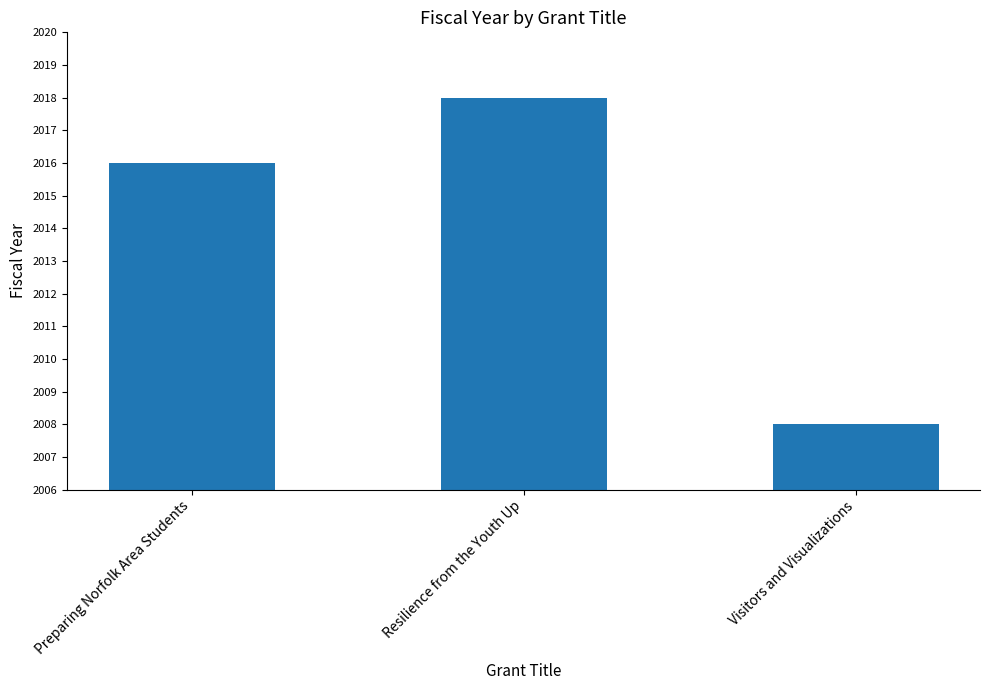

Approximately how many times larger is the value at Preparing Norfolk Area Students compared to Resilience from the Youth Up?

1.0